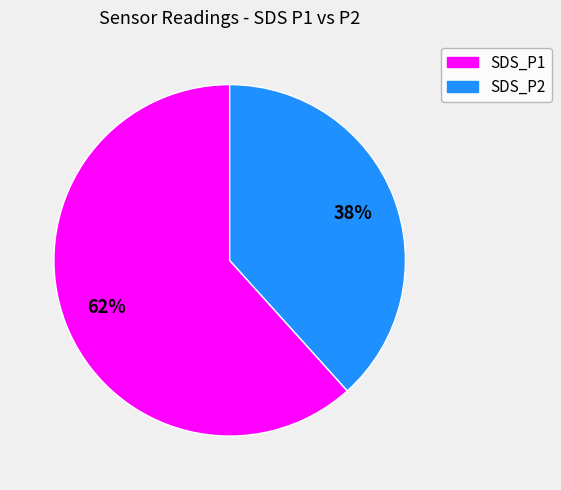

Is it true that SDS_P2 is 31% of the pie?

False